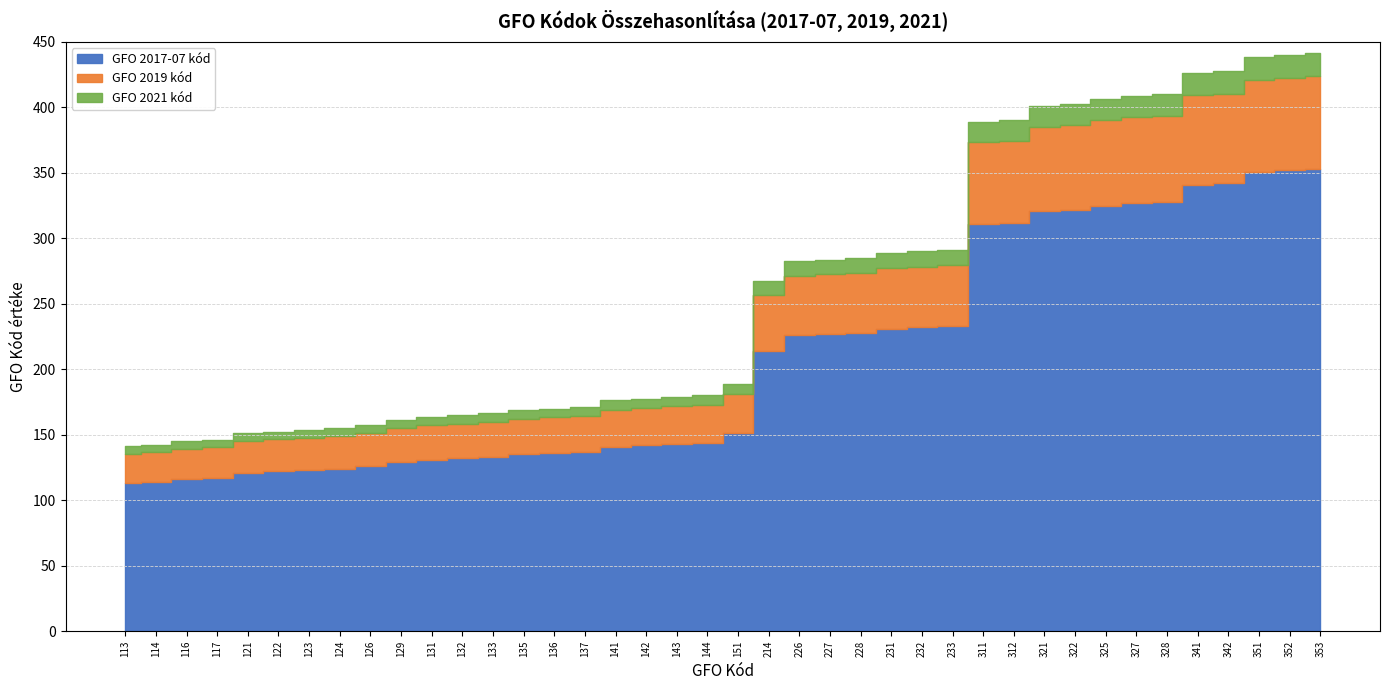

What is the minimum value shown in the chart?

113